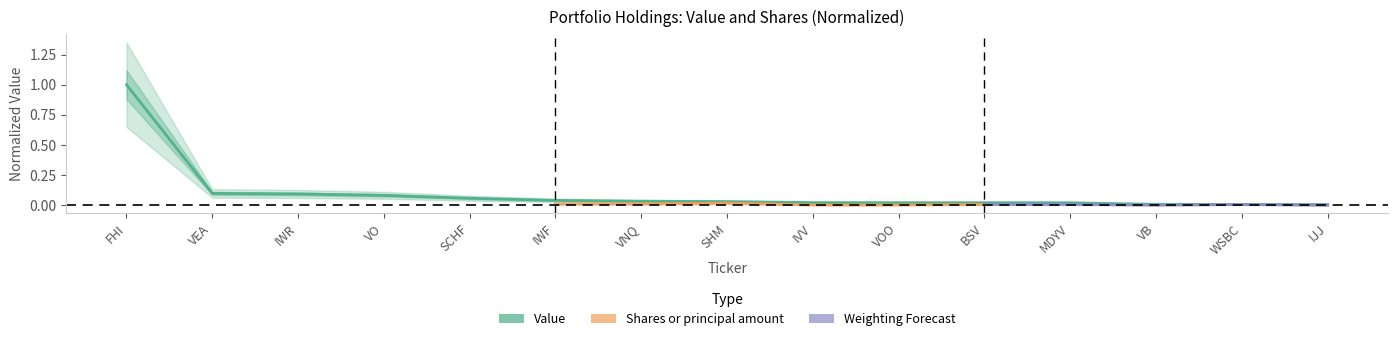

Between SHM and SCHF, which is larger?

SCHF